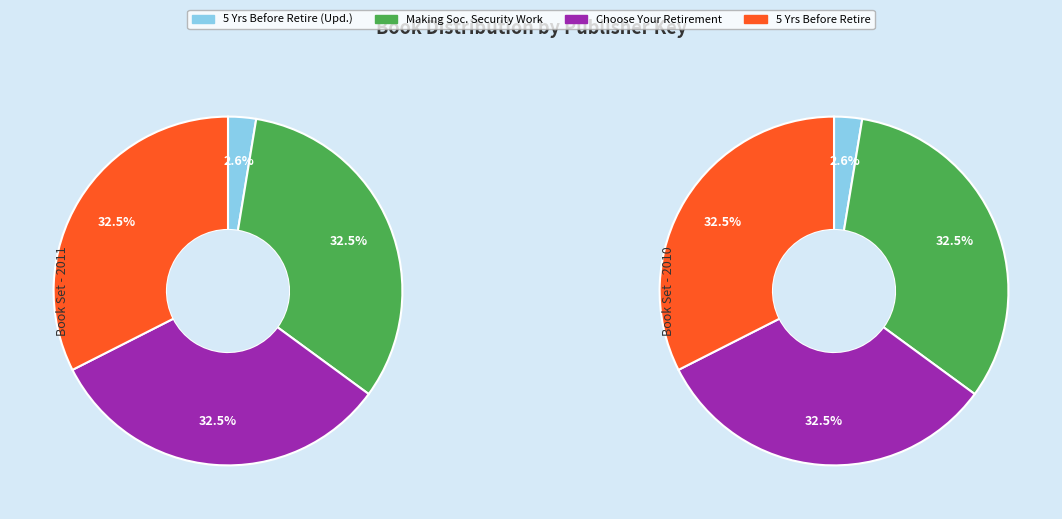

The Choose Your Retirement slice represents 26% of the pie. True or false?

False